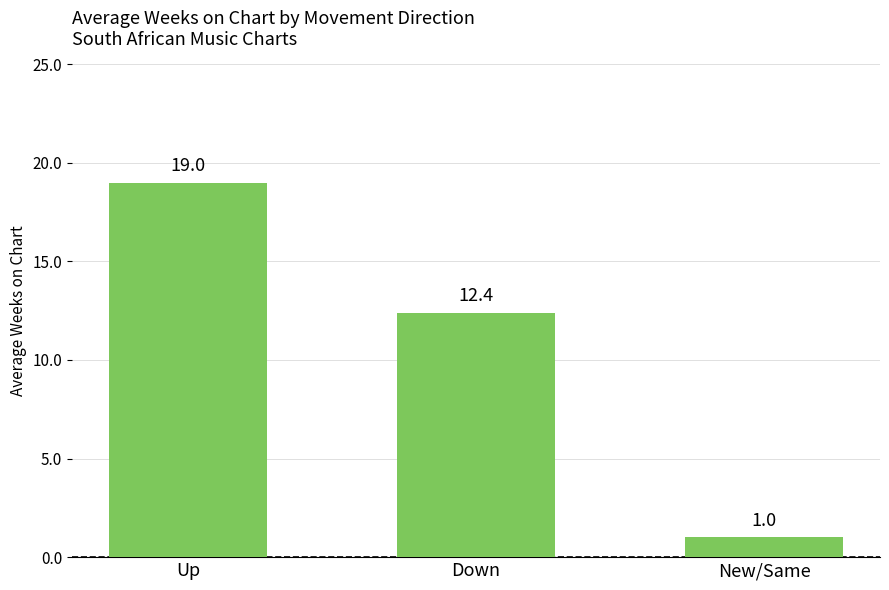

Which category has the lowest value across all series?

New/Same